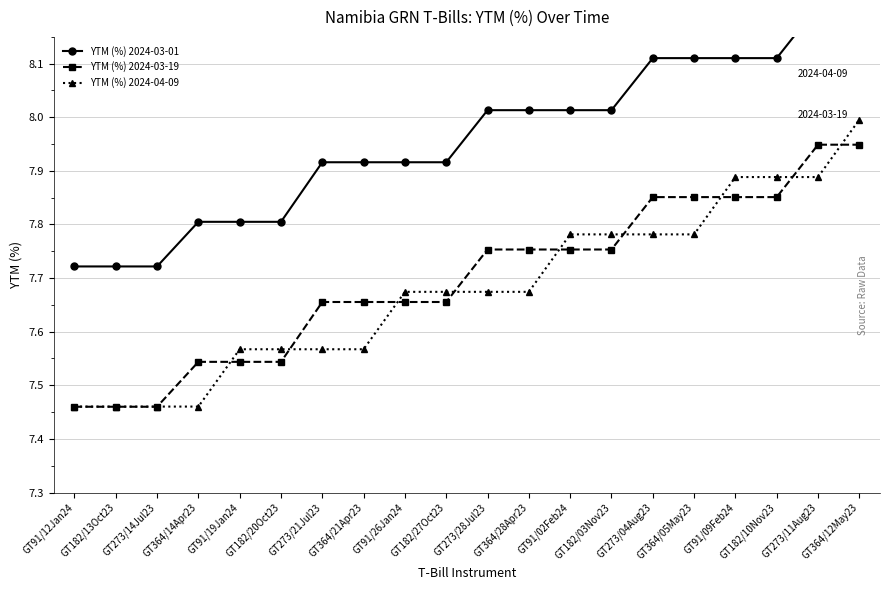

What are all the series names shown in the legend?

YTM (%) 2024-03-01, YTM (%) 2024-03-19, YTM (%) 2024-04-09